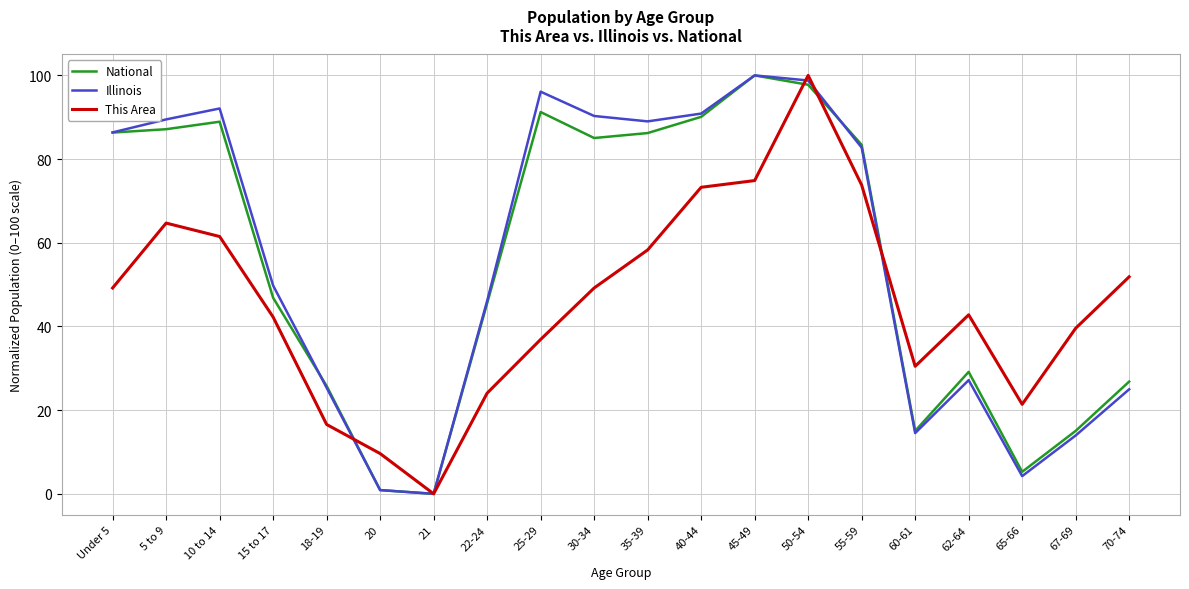

What is the difference between the maximum and minimum values in the This Area series?

100.0